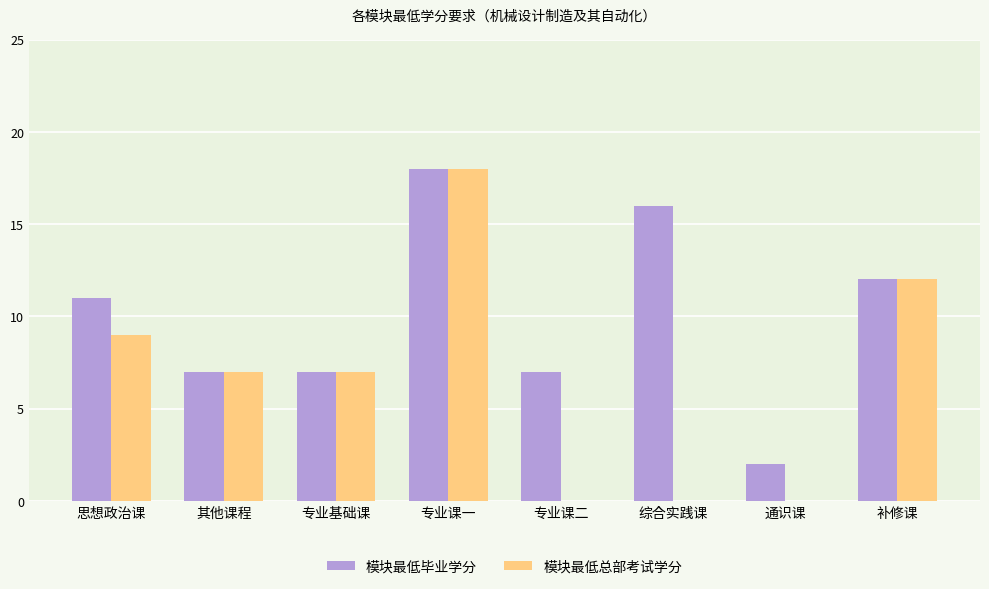

How many groups of bars are there?

8